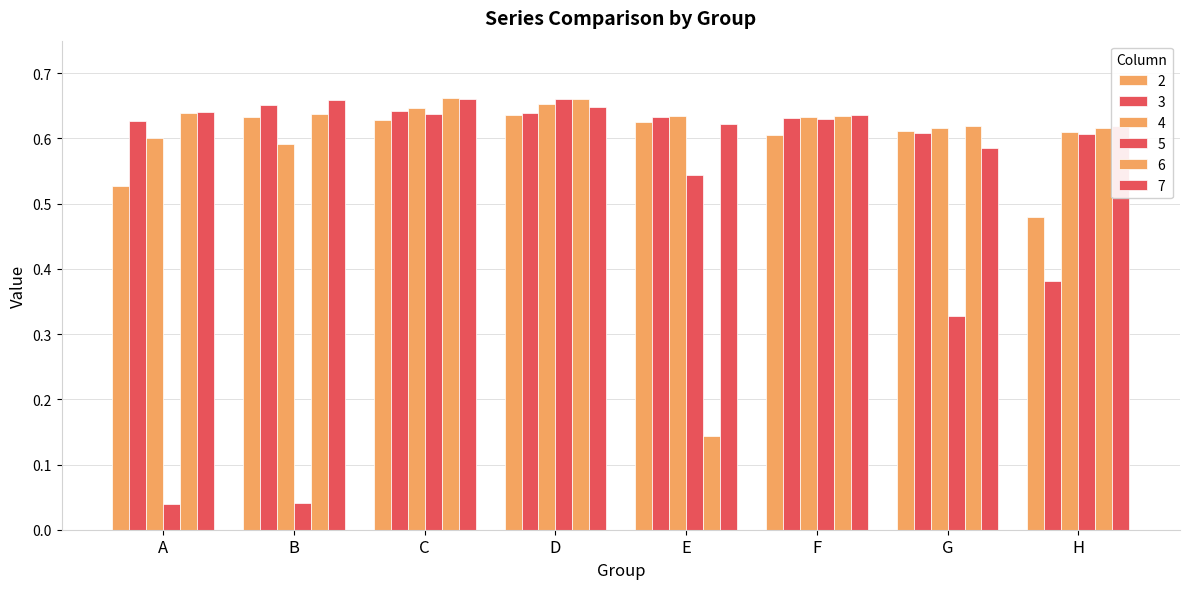

How many categories are shown in the chart?

8